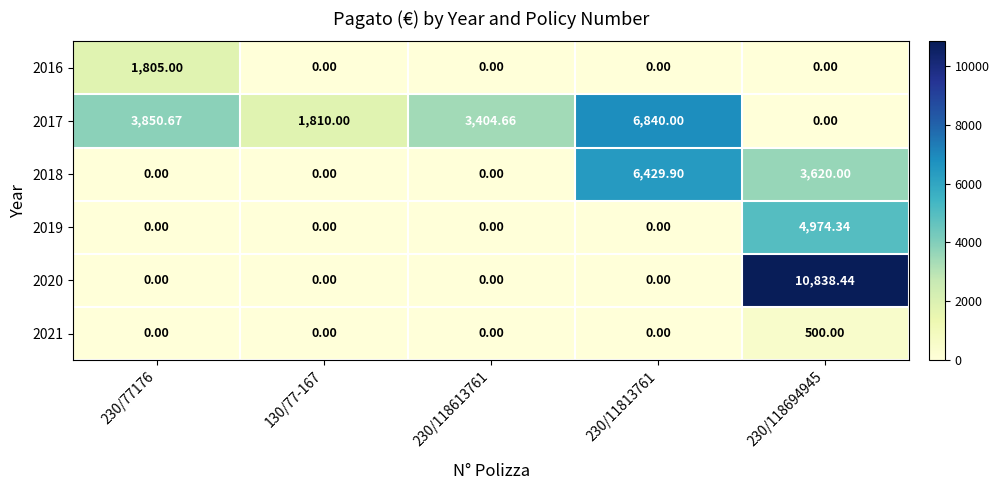

What is the spread (max minus min) of values at 230/11813761?

6840.0